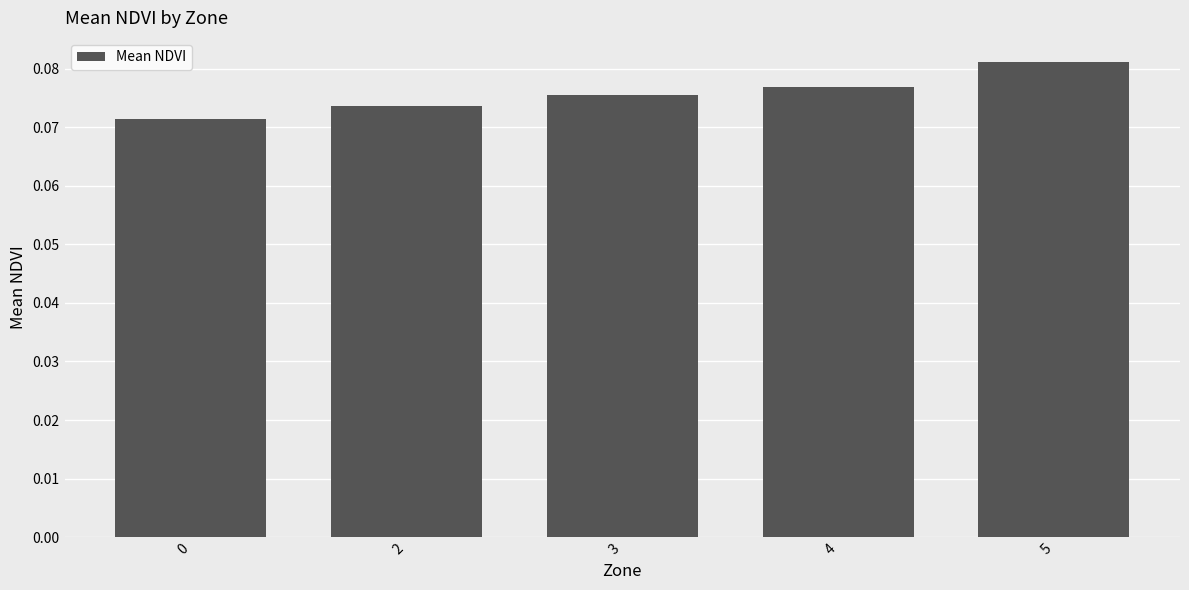

Rank the categories by value from highest to lowest.

5, 4, 3, 2, 0